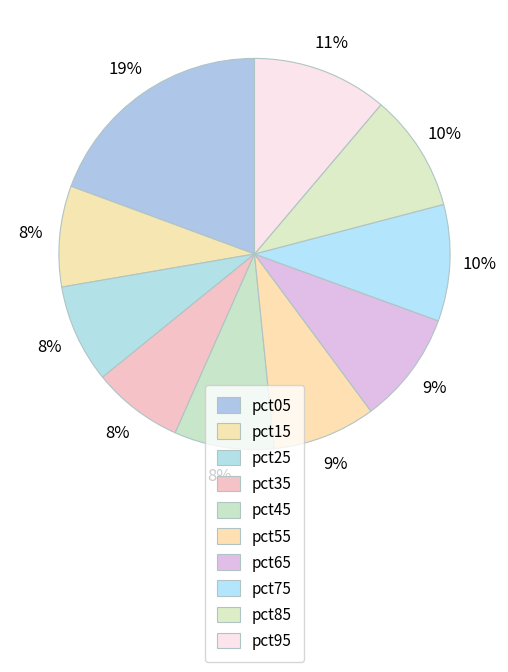

How many segments does this pie chart have?

10